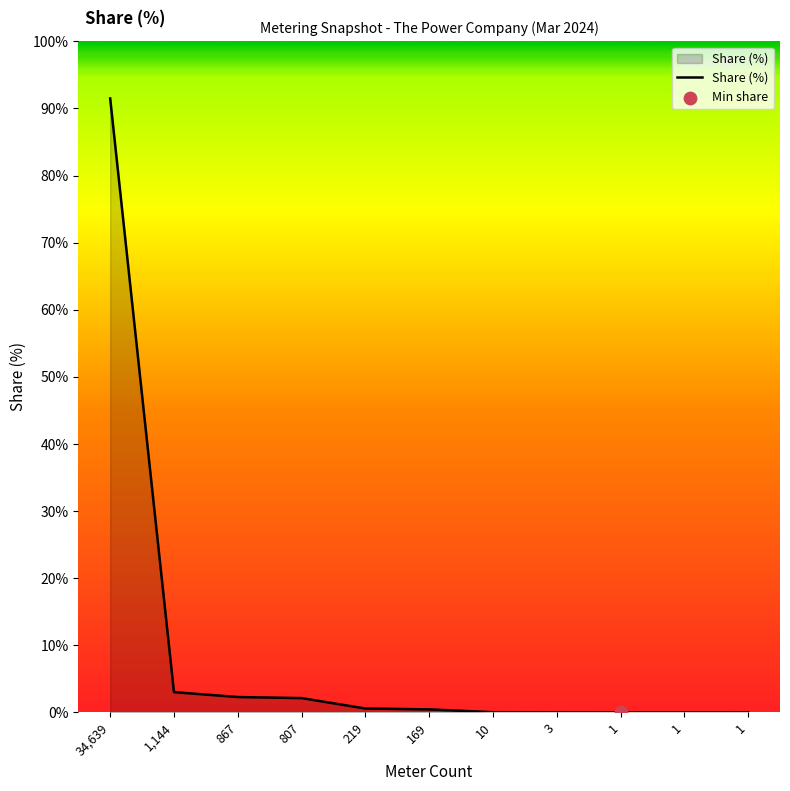

Between 34,639 and 219, which is larger?

34,639